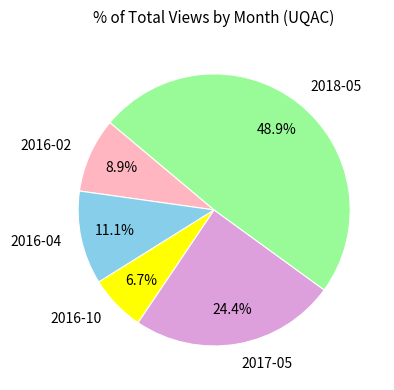

Between 2018-05 and 2016-10, which is larger?

2018-05